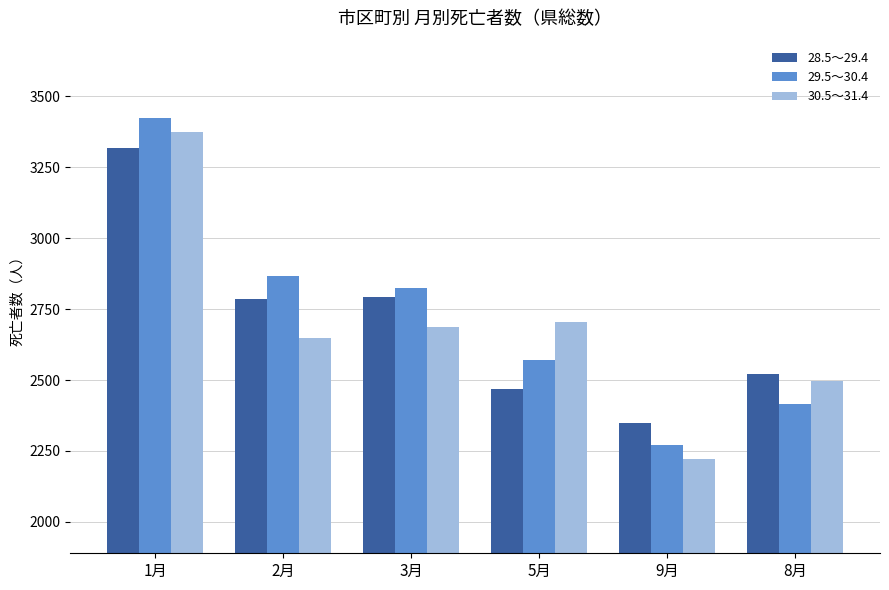

How many groups of bars are there?

6